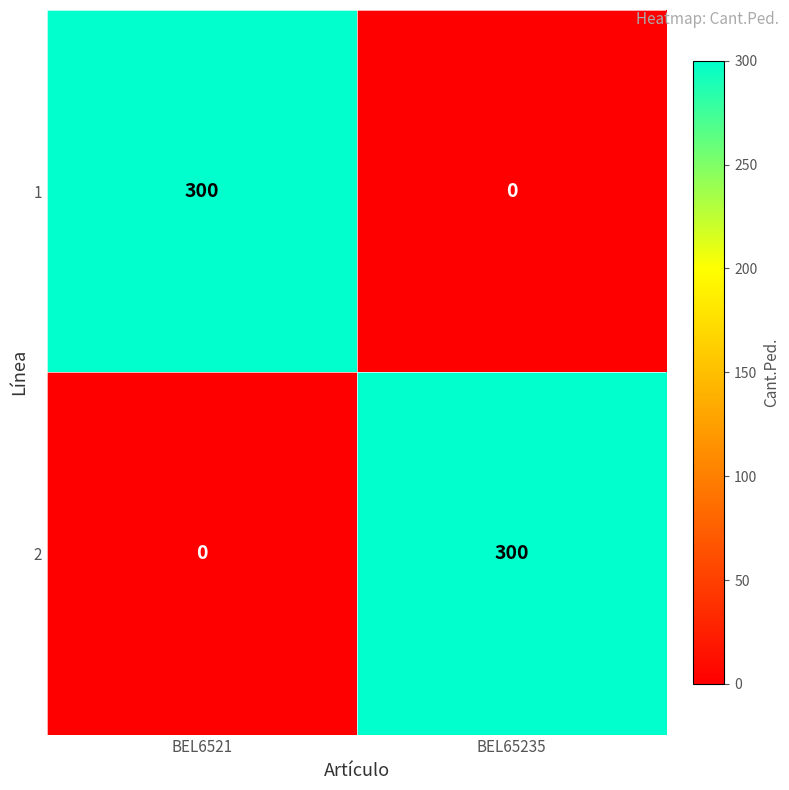

Rank the categories by 1 value from highest to lowest.

BEL6521, BEL65235